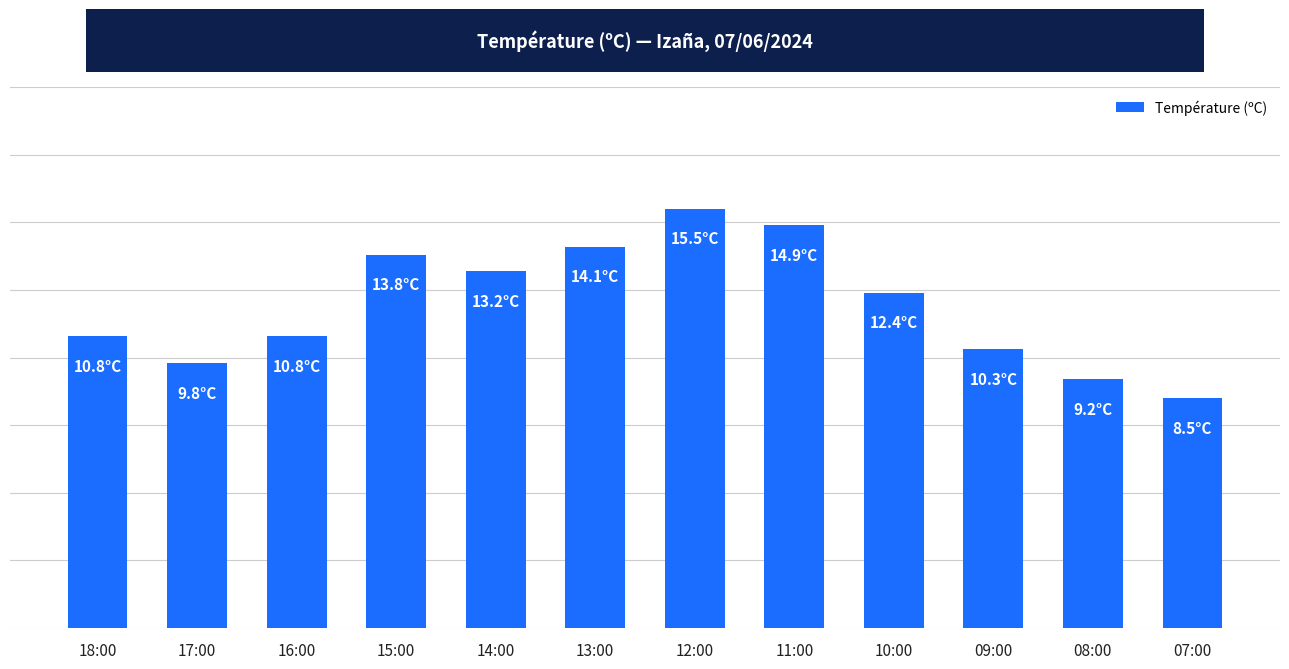

Where does the data first go above 12?

15:00